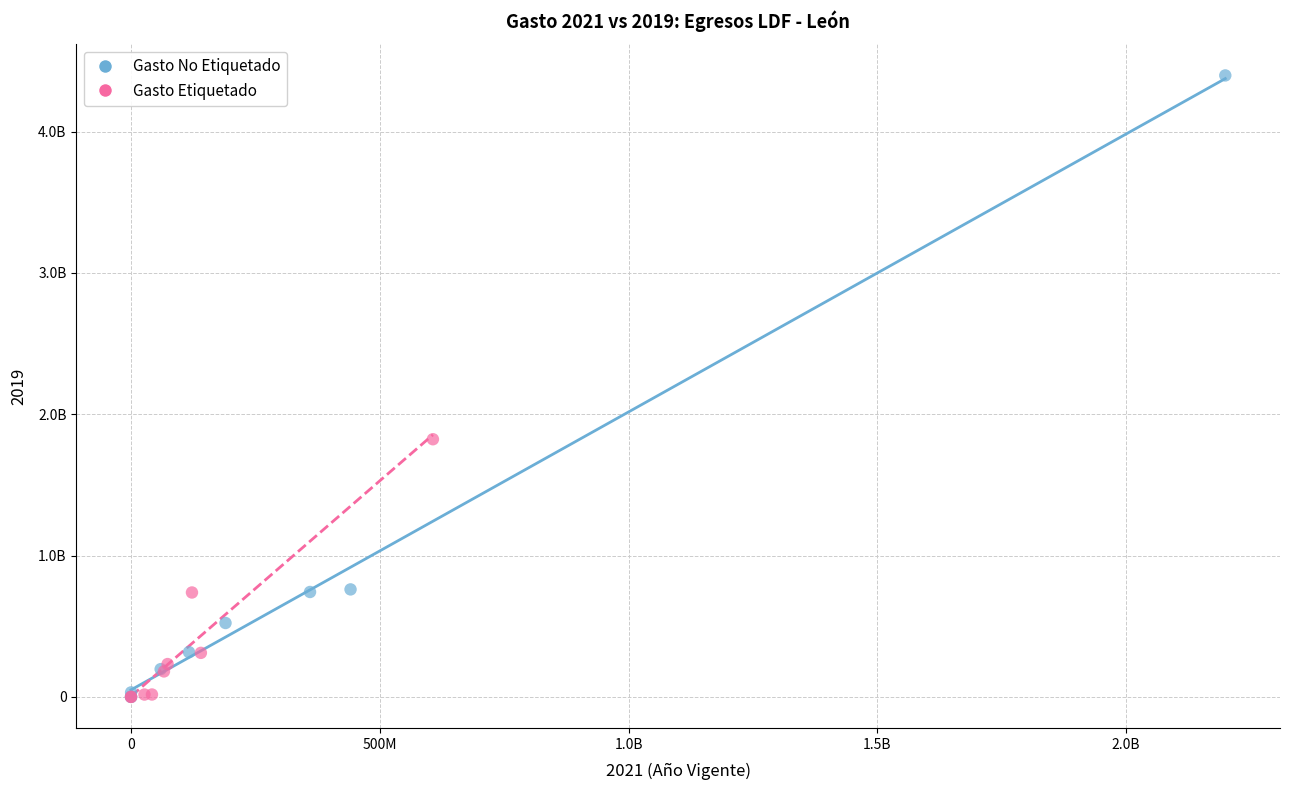

Which series reaches the maximum Y coordinate?

Gasto No Etiquetado